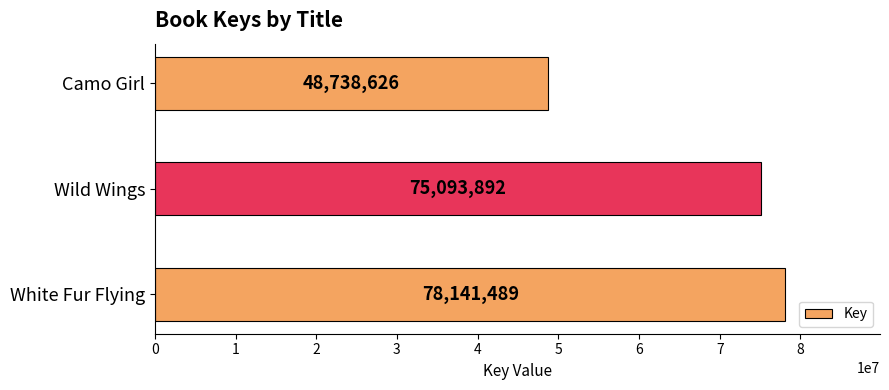

What is the change in value from White Fur Flying to Camo Girl?

-29402863